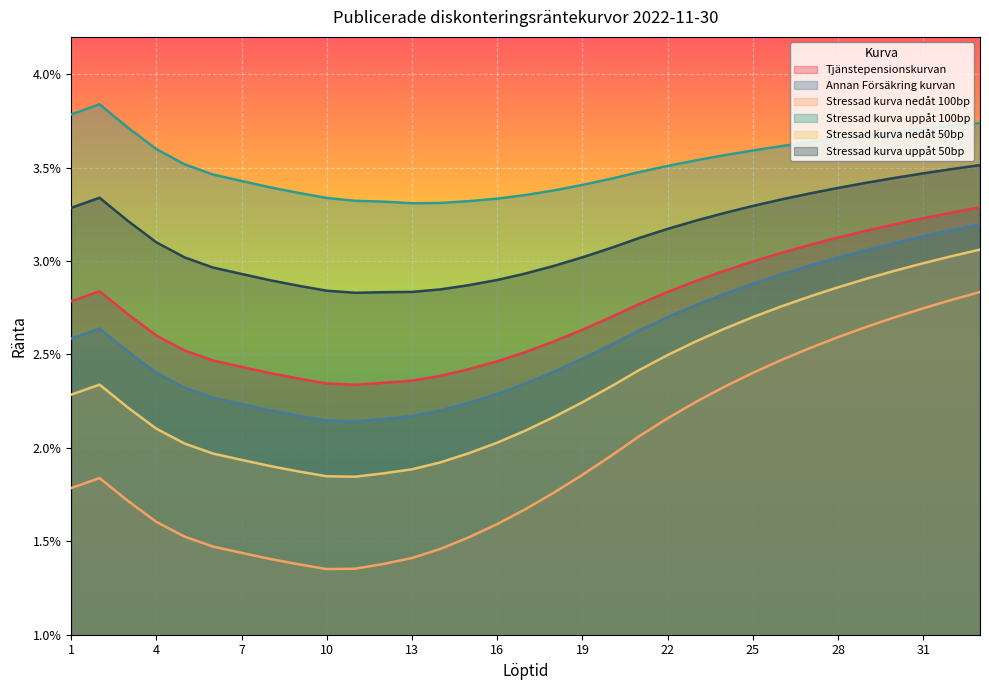

Where is the first local maximum for Stressad kurva nedåt 100bp?

2